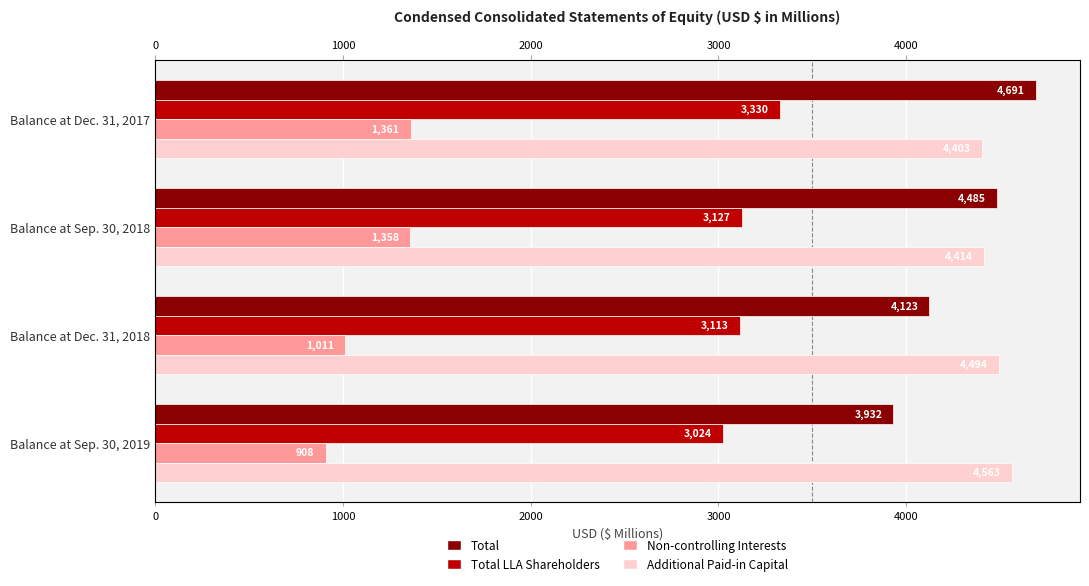

What is the difference between the maximum and minimum values in the Additional Paid-in Capital series?

160.2